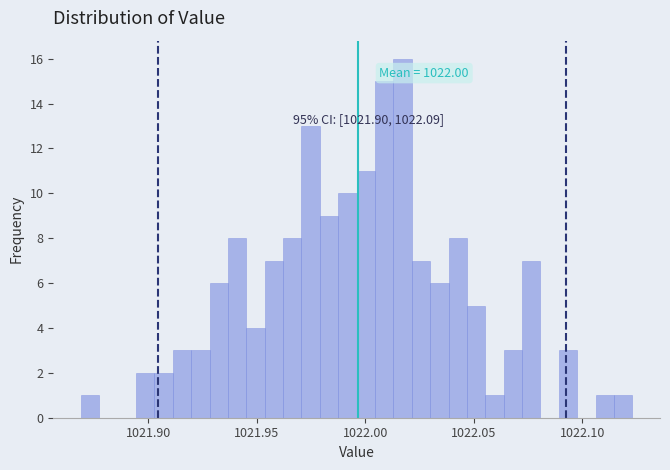

Read against the x-axis, roughly where is the centre of the tallest bar?

1022.015